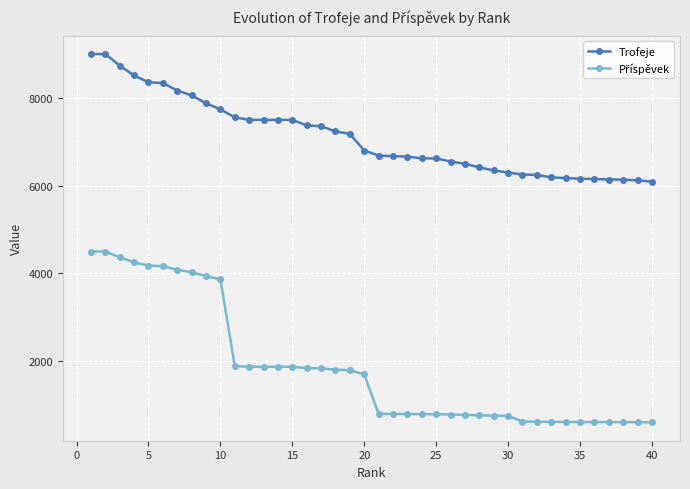

Which series has the largest total across all categories?

Trofeje